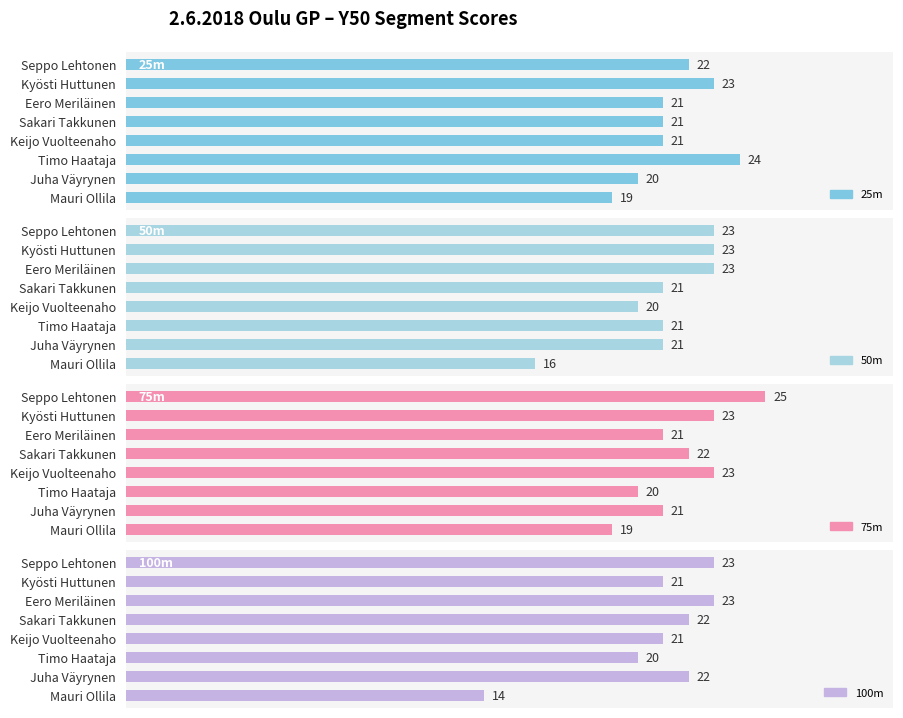

Which series has the largest total across all categories?

75m